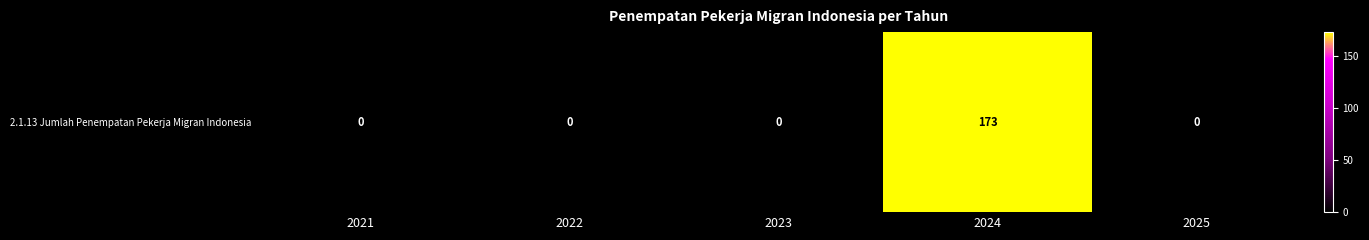

What is the sum of all values?

173